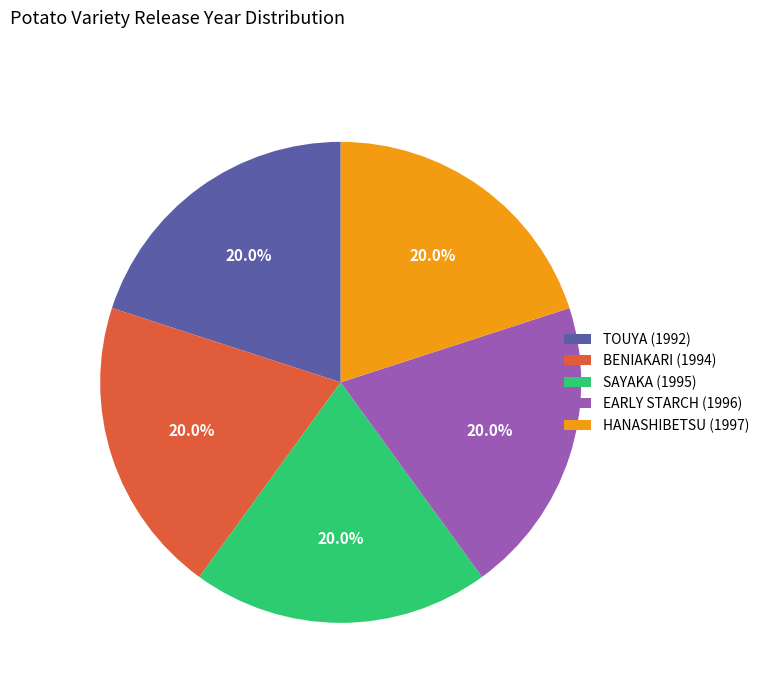

Is EARLY STARCH (1996) the majority of the pie?

No